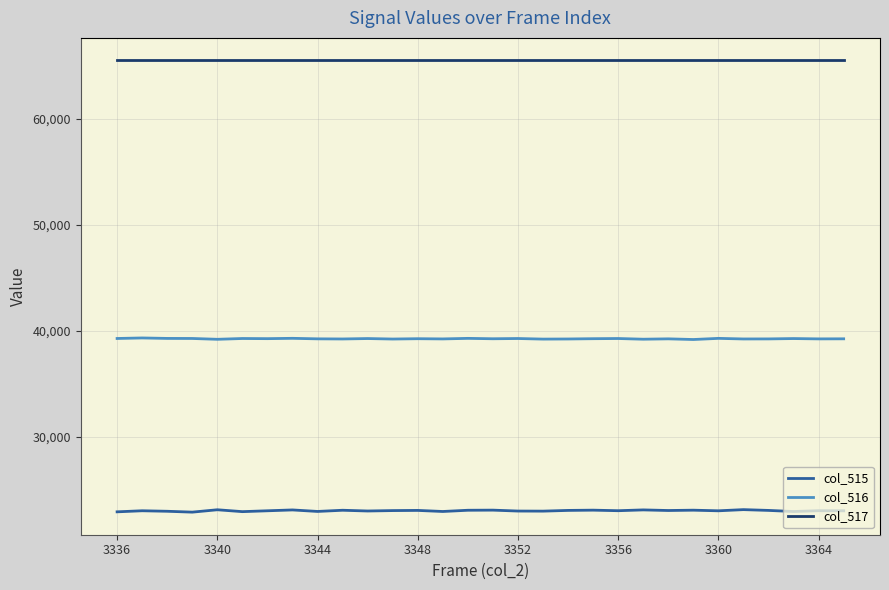

Which series has the largest total across all categories?

col_517